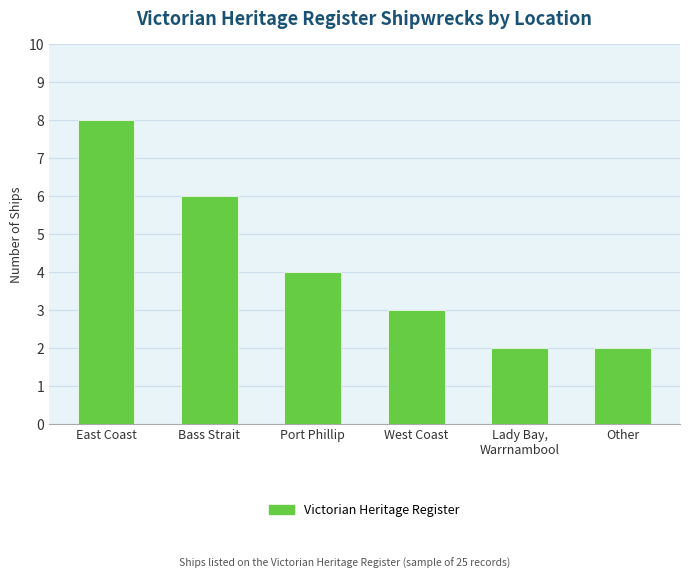

What is the change in value from Port Phillip to West Coast?

-1